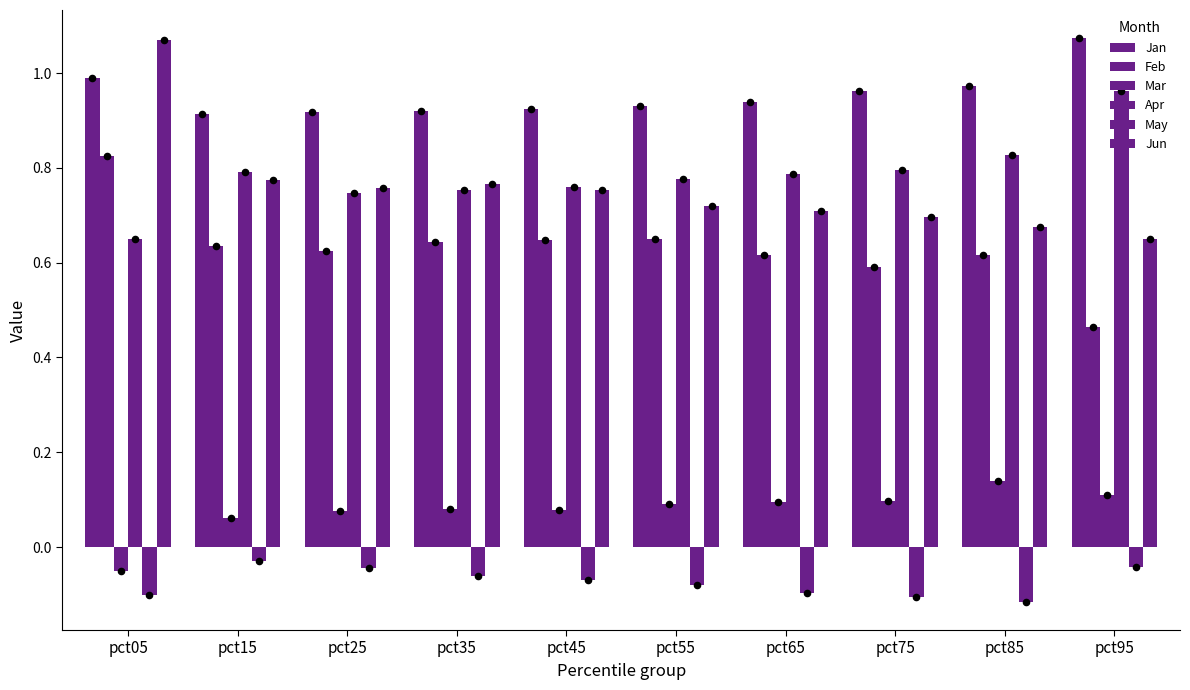

What is the total value across all series at pct85?

3.1